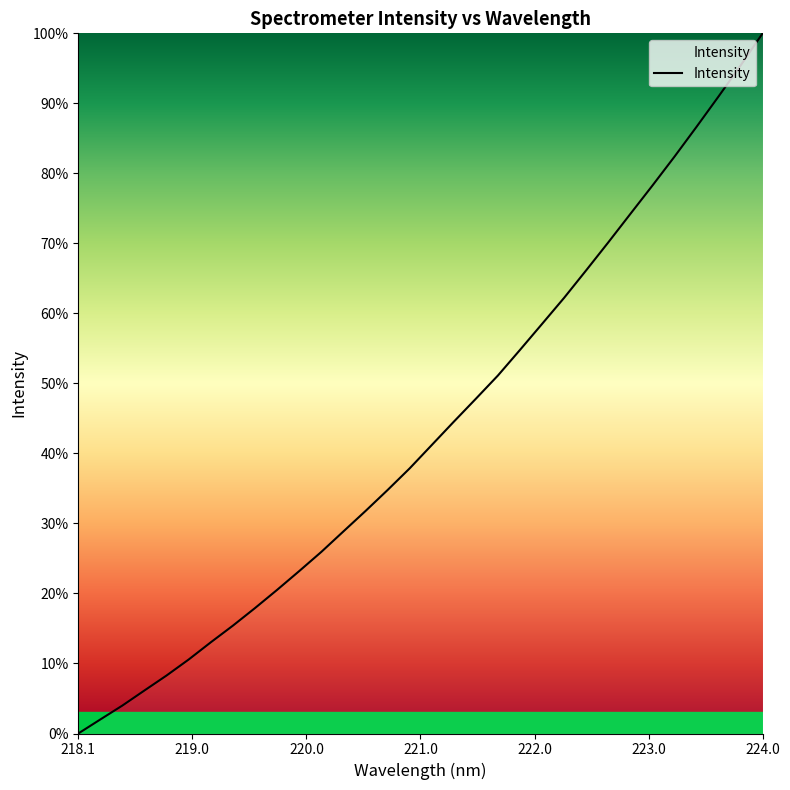

Is this an area chart (filled region under the line)?

No